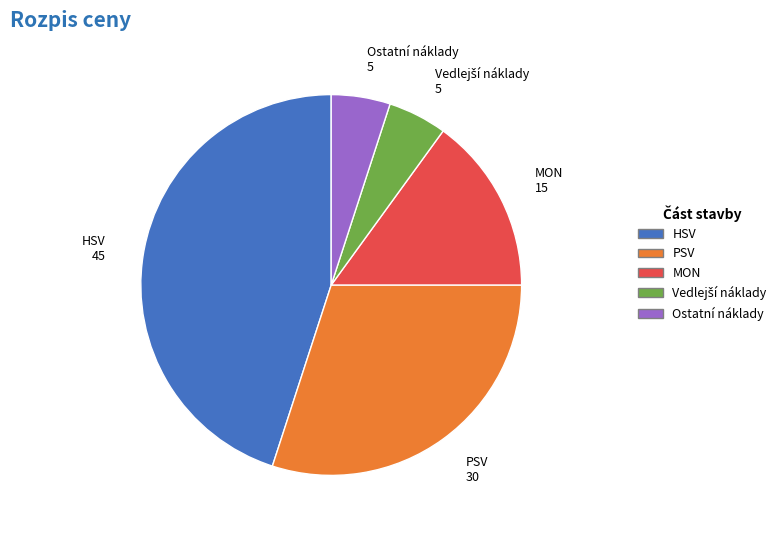

Combined, do Ostatní náklady and PSV account for over 50%?

No